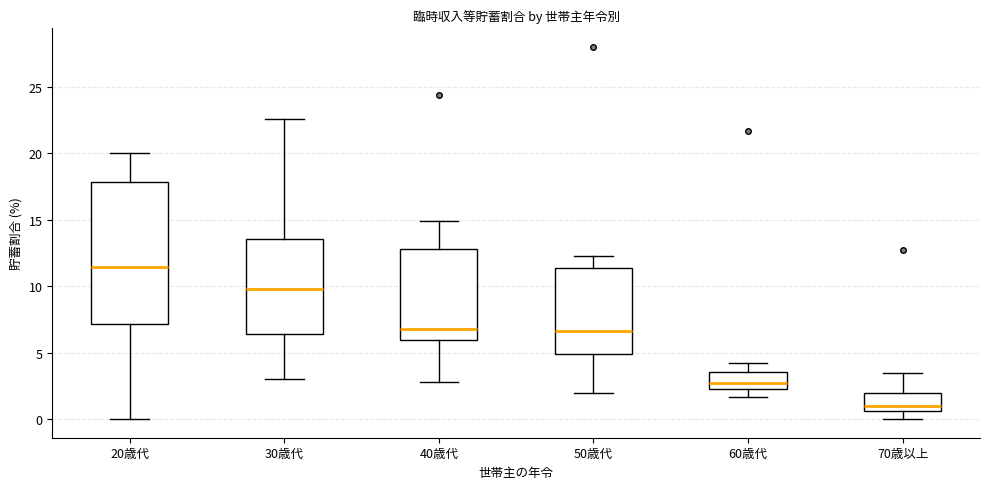

Reading left to right, read every box against the y-axis: the position of its median line, the range the box covers, and the ends of its whiskers. The values are not printed on the chart, so give them approximately, as read against the axis.

20歳代: median 11.5, box 7.0 to 18.0, whiskers 0.0 to 20.0
30歳代: median 10.0, box 6.5 to 13.5, whiskers 3.0 to 22.5
40歳代: median 7.0, box 6.0 to 13.0, whiskers 3.0 to 15.0
50歳代: median 6.5, box 5.0 to 11.5, whiskers 2.0 to 12.5
60歳代: median 2.5 (just above the box's lower edge), box 2.5 to 3.5, whiskers 1.5 to 4.0
70歳以上: median 1.0, box 0.5 to 2.0, whiskers 0.0 to 3.5